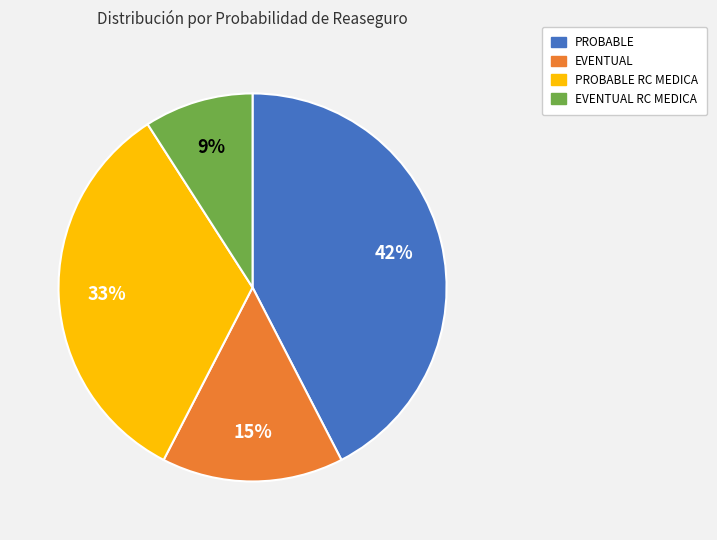

What percentage is the PROBABLE slice, to the nearest percent?

42%